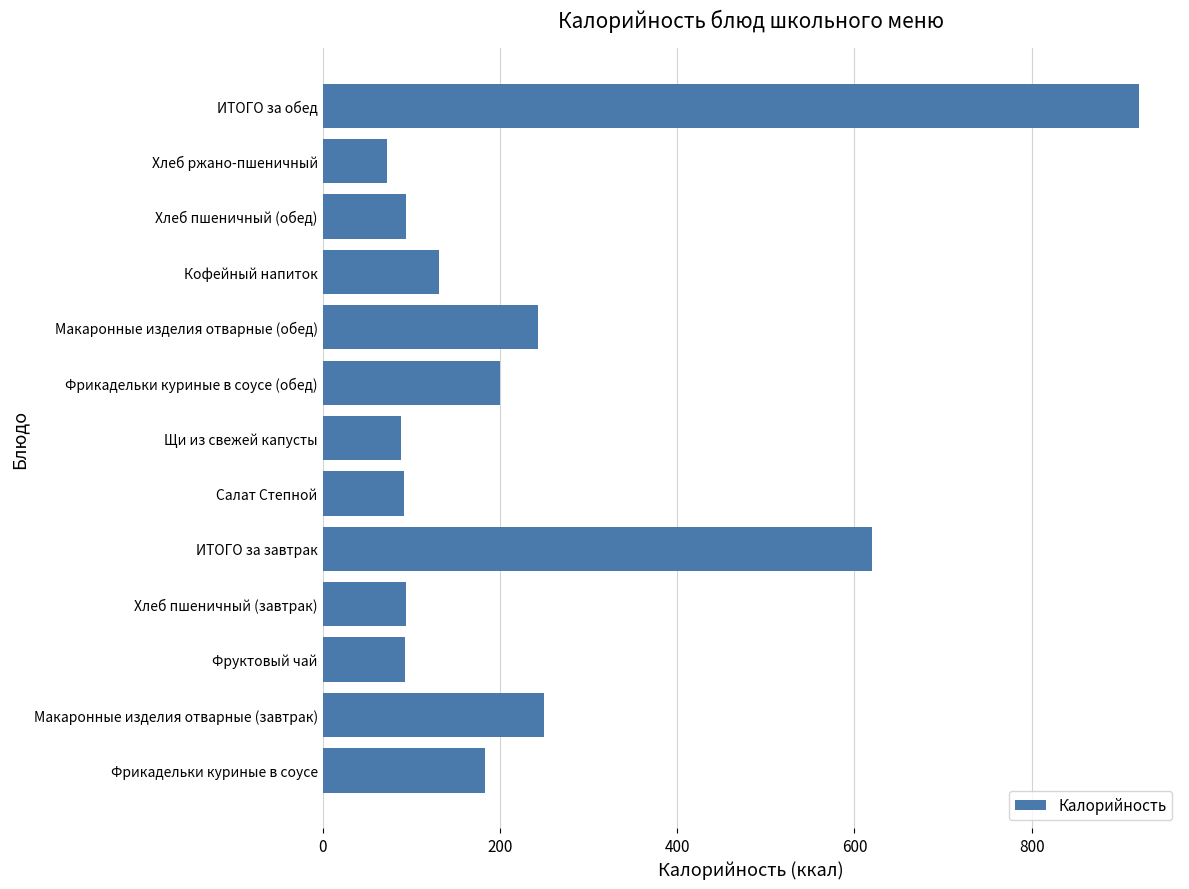

What is the approximate value at Салат Степной?

92.4